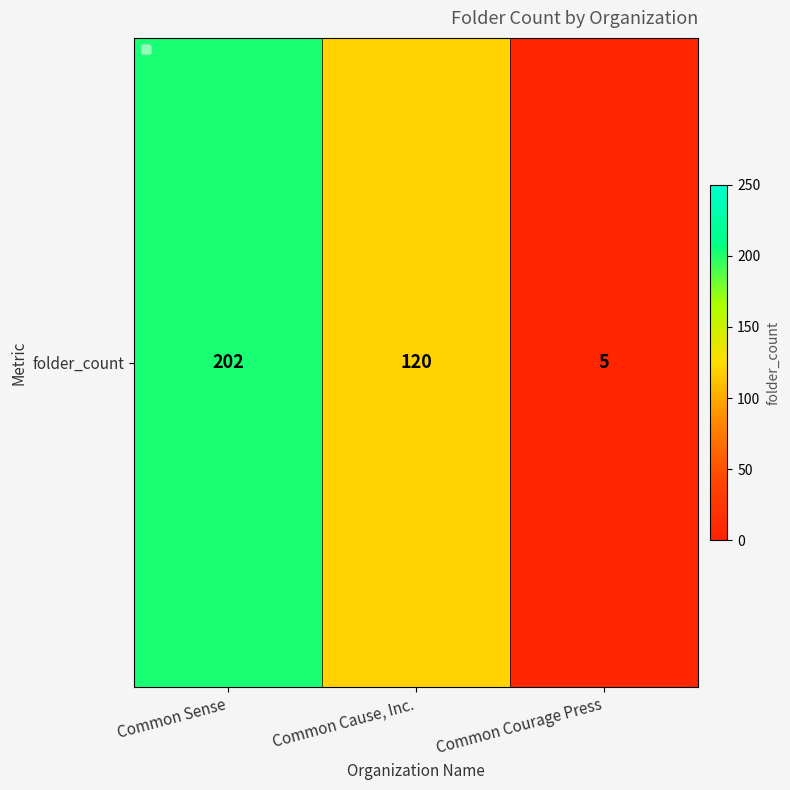

What is the minimum value shown in the chart?

5